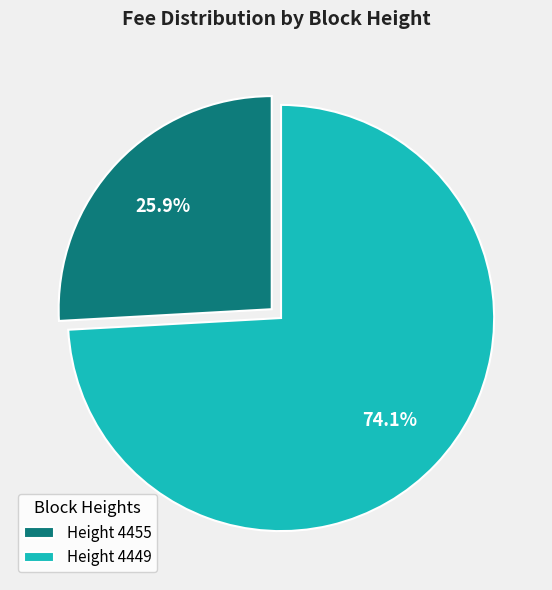

Do Height 4455 and Height 4449 together represent more than half of the pie?

Yes